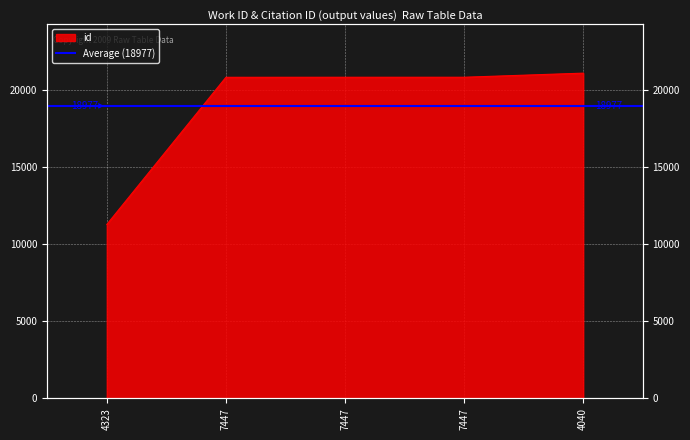

What is the value of the 3rd point from the left?

20832